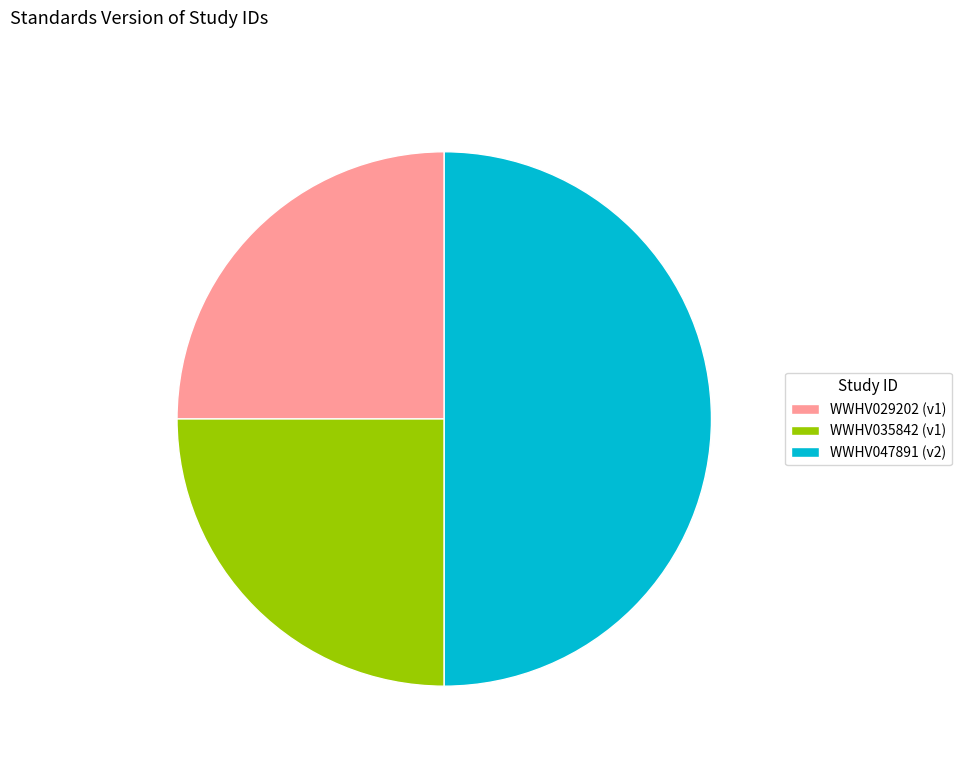

Does WWHV035842 (v1) account for over 50% of the chart?

No